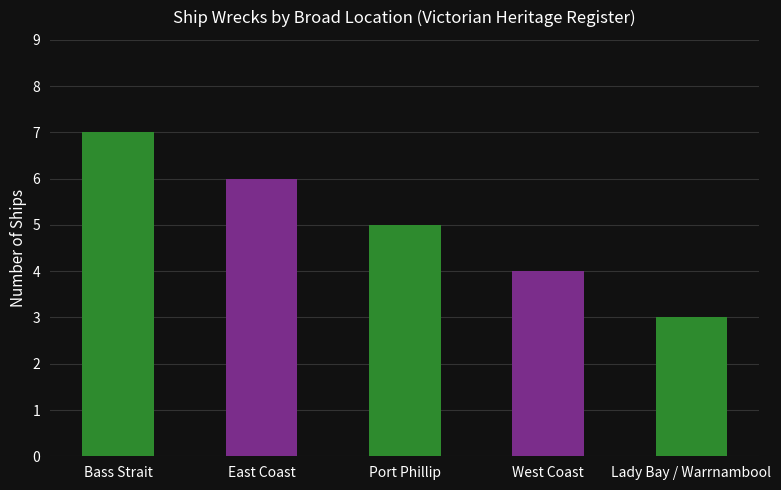

How many data points are less than 5?

2